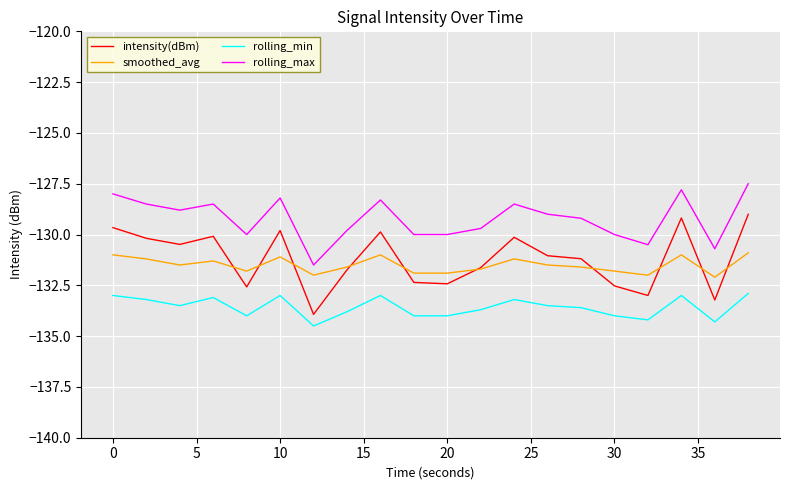

How many categories are shown in the chart?

20